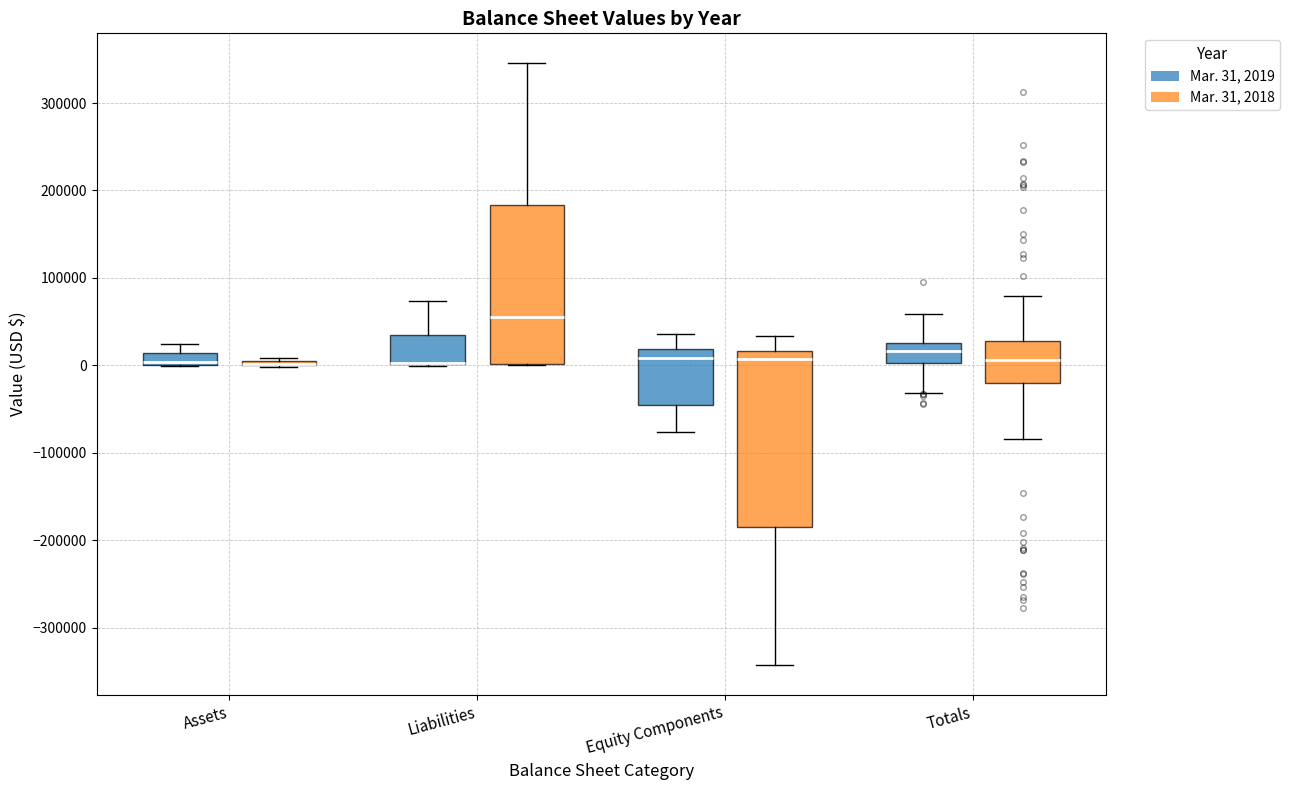

Where does the upper whisker of the box for Liabilities (Mar. 31, 2019) end on the y-axis? The values are not printed on the chart, so give them approximately, as read against the axis.

70000